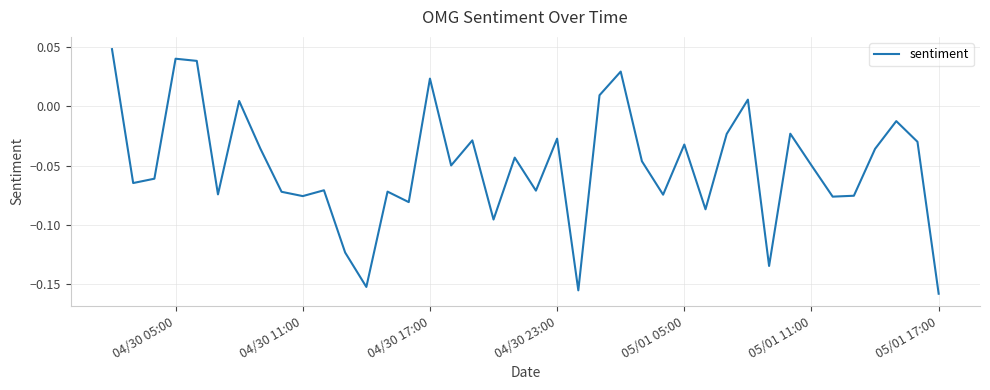

Which has a higher value, 05/01 05:00 or 04/30 05:00?

04/30 05:00